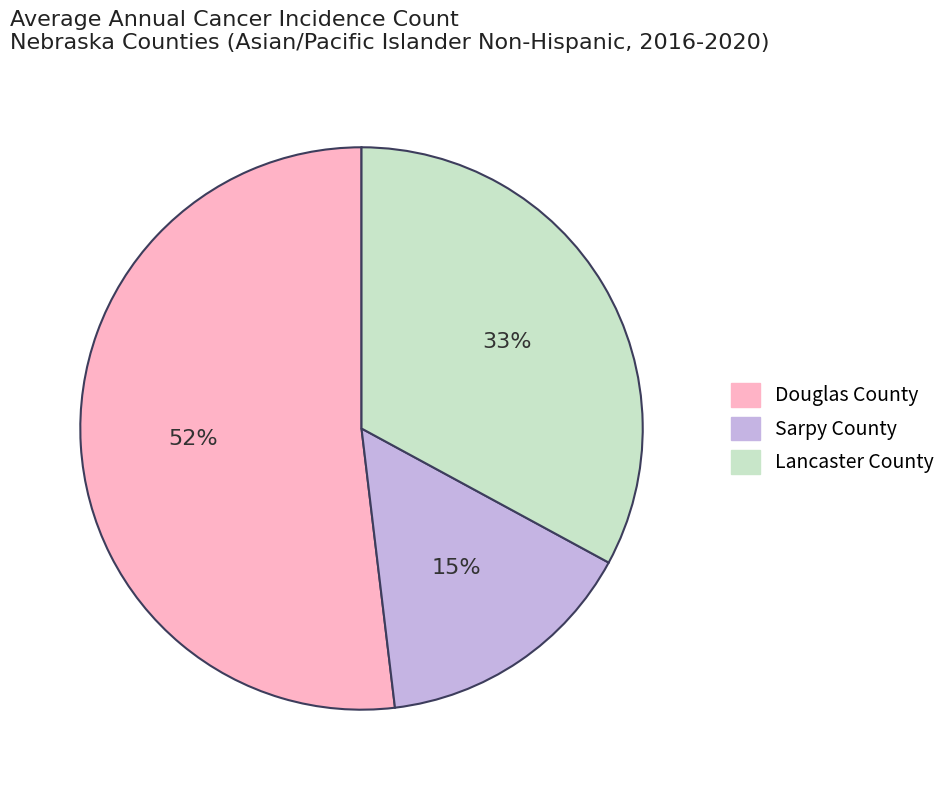

Do Lancaster County and Douglas County together represent more than half of the pie?

Yes